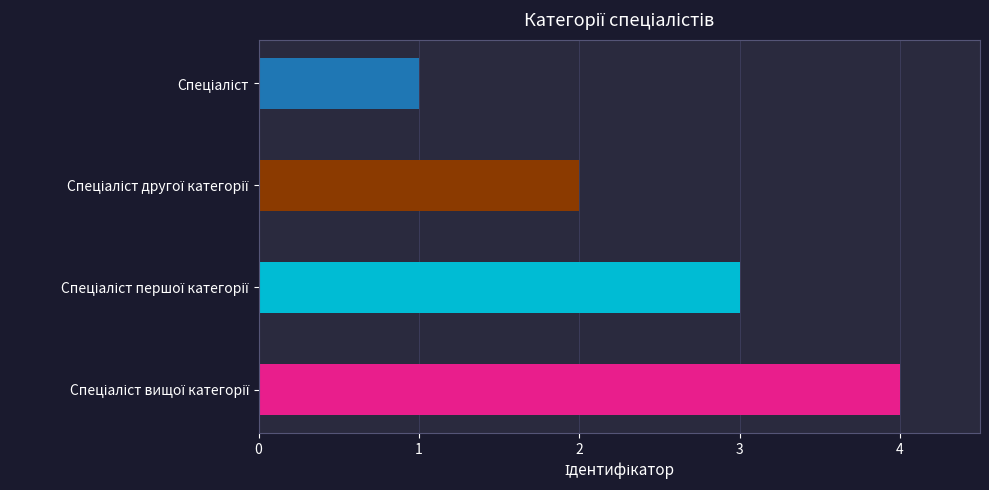

List the labels in order of value, smallest first.

Спеціаліст, Спеціаліст другої категорії, Спеціаліст першої категорії, Спеціаліст вищої категорії